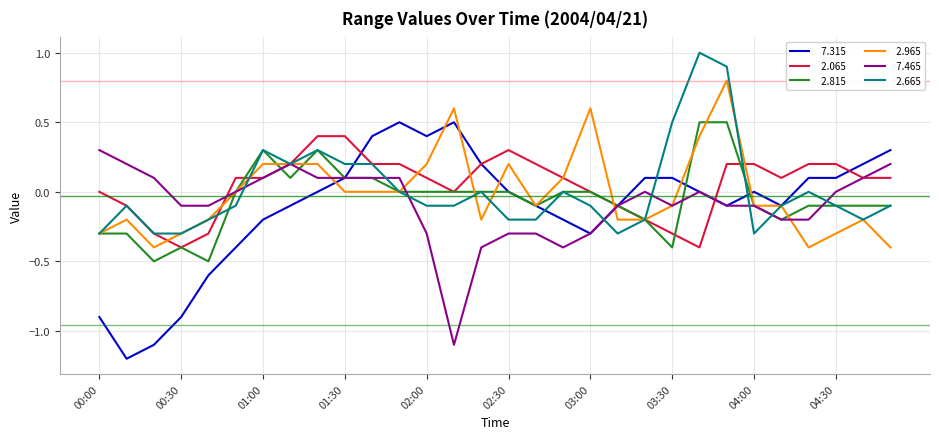

What is the maximum value shown in the chart?

1.0